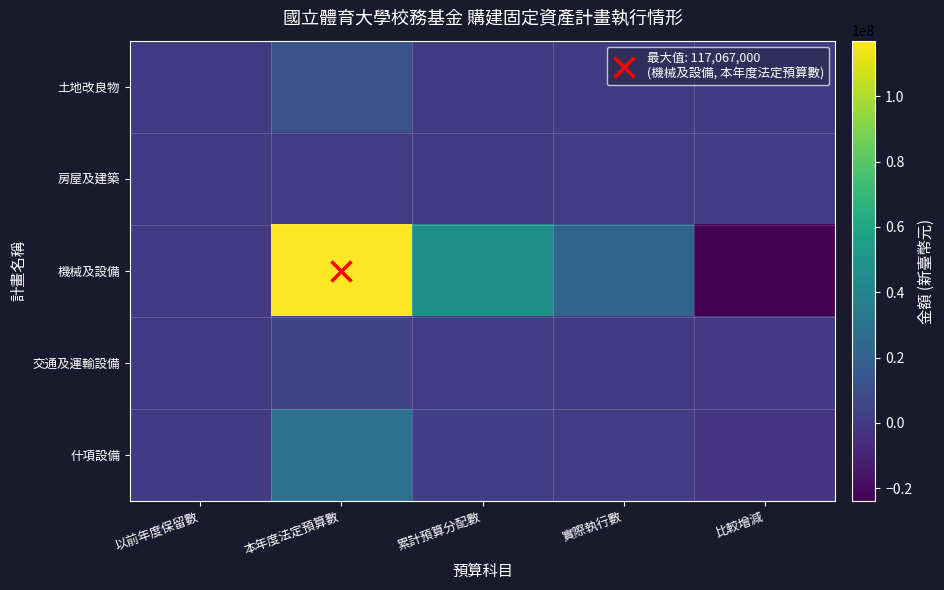

What is the spread (max minus min) of values at 累計預算分配數?

46050000